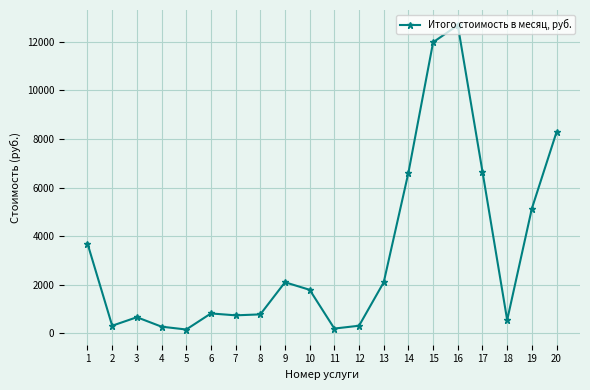

Where is the first local maximum?

3